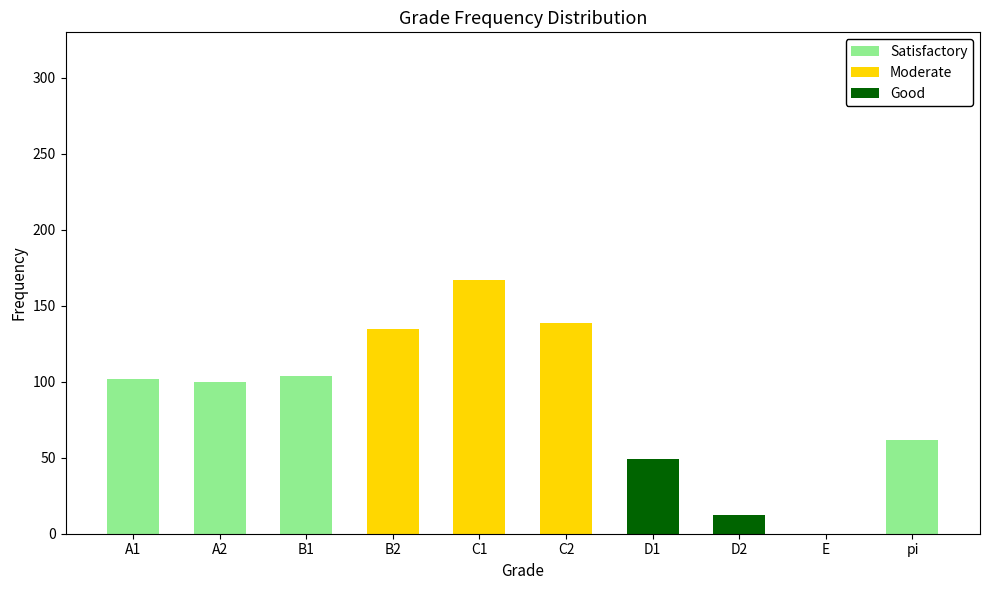

What position from the right is B1?

8